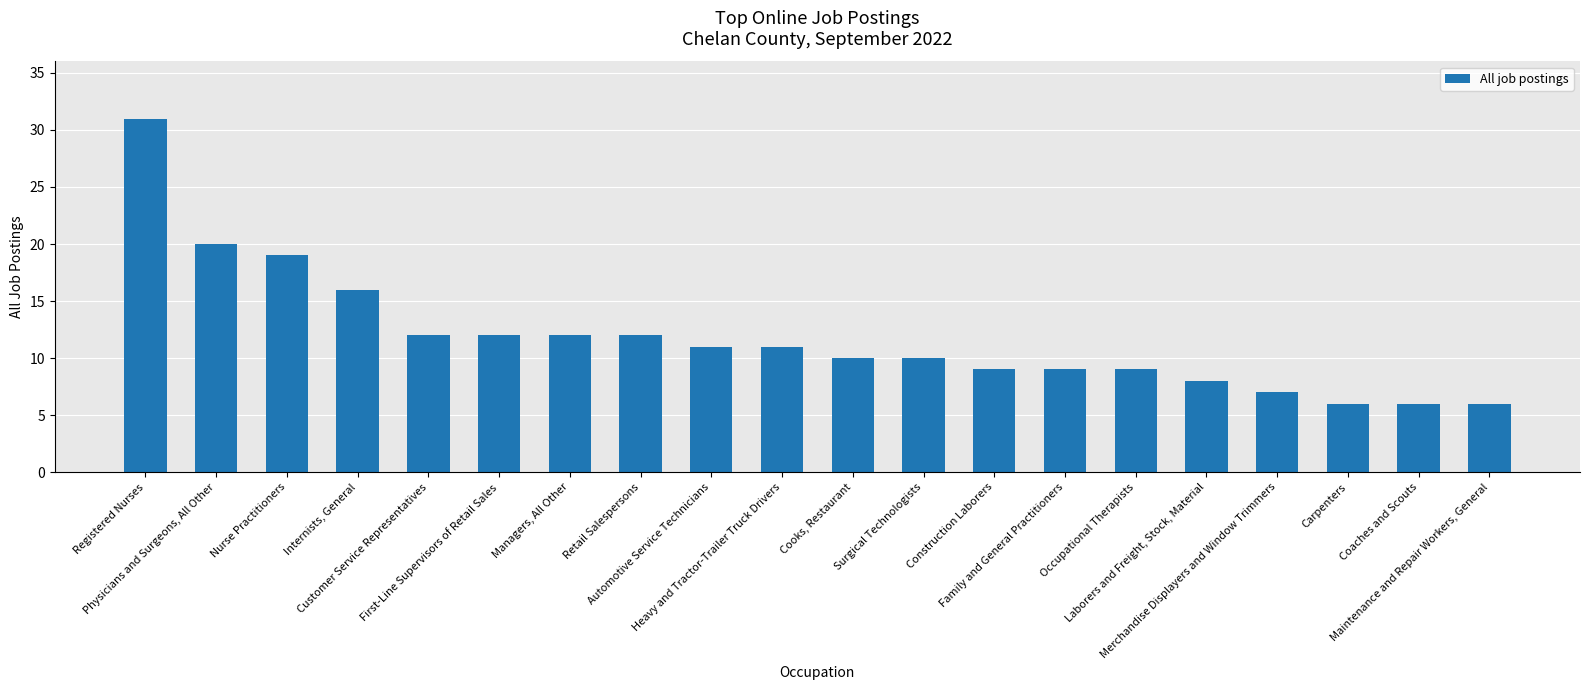

What is the smallest value displayed?

6